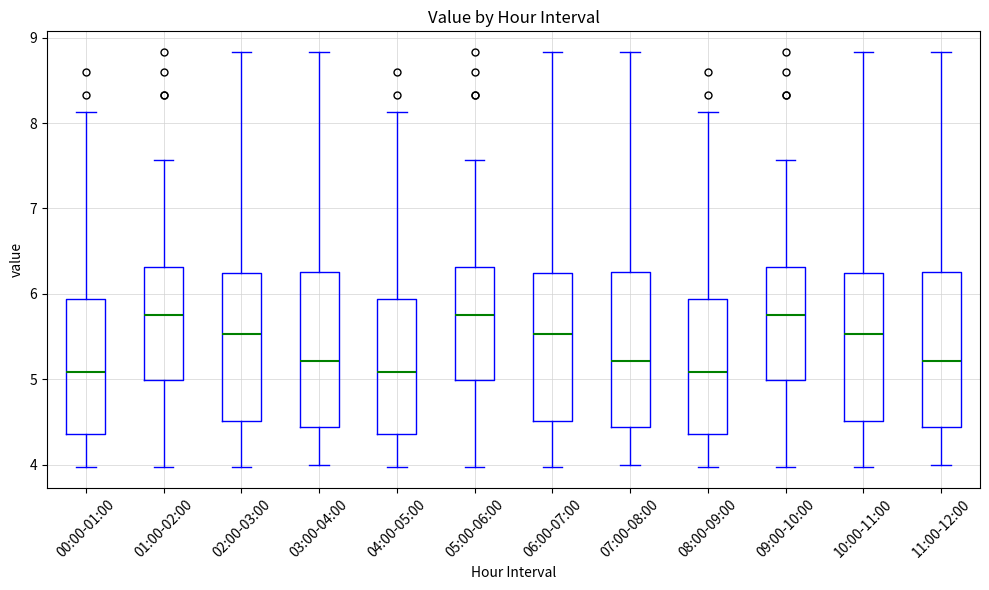

Reading left to right, transcribe this box plot: for each box, give where its median line is, the range the box spans, and where its two whiskers end, as read against the y-axis. The values are not printed on the chart, so give them approximately, as read against the axis.

00:00-01:00: median 5.1, box 4.4 to 5.9, whiskers 4.0 to 8.1
01:00-02:00: median 5.8, box 5.0 to 6.3, whiskers 4.0 to 7.6
02:00-03:00: median 5.5, box 4.5 to 6.2, whiskers 4.0 to 8.8
03:00-04:00: median 5.2, box 4.4 to 6.3, whiskers 4.0 to 8.8
04:00-05:00: median 5.1, box 4.4 to 5.9, whiskers 4.0 to 8.1
05:00-06:00: median 5.8, box 5.0 to 6.3, whiskers 4.0 to 7.6
06:00-07:00: median 5.5, box 4.5 to 6.2, whiskers 4.0 to 8.8
07:00-08:00: median 5.2, box 4.4 to 6.3, whiskers 4.0 to 8.8
08:00-09:00: median 5.1, box 4.4 to 5.9, whiskers 4.0 to 8.1
09:00-10:00: median 5.8, box 5.0 to 6.3, whiskers 4.0 to 7.6
10:00-11:00: median 5.5, box 4.5 to 6.2, whiskers 4.0 to 8.8
11:00-12:00: median 5.2, box 4.4 to 6.3, whiskers 4.0 to 8.8